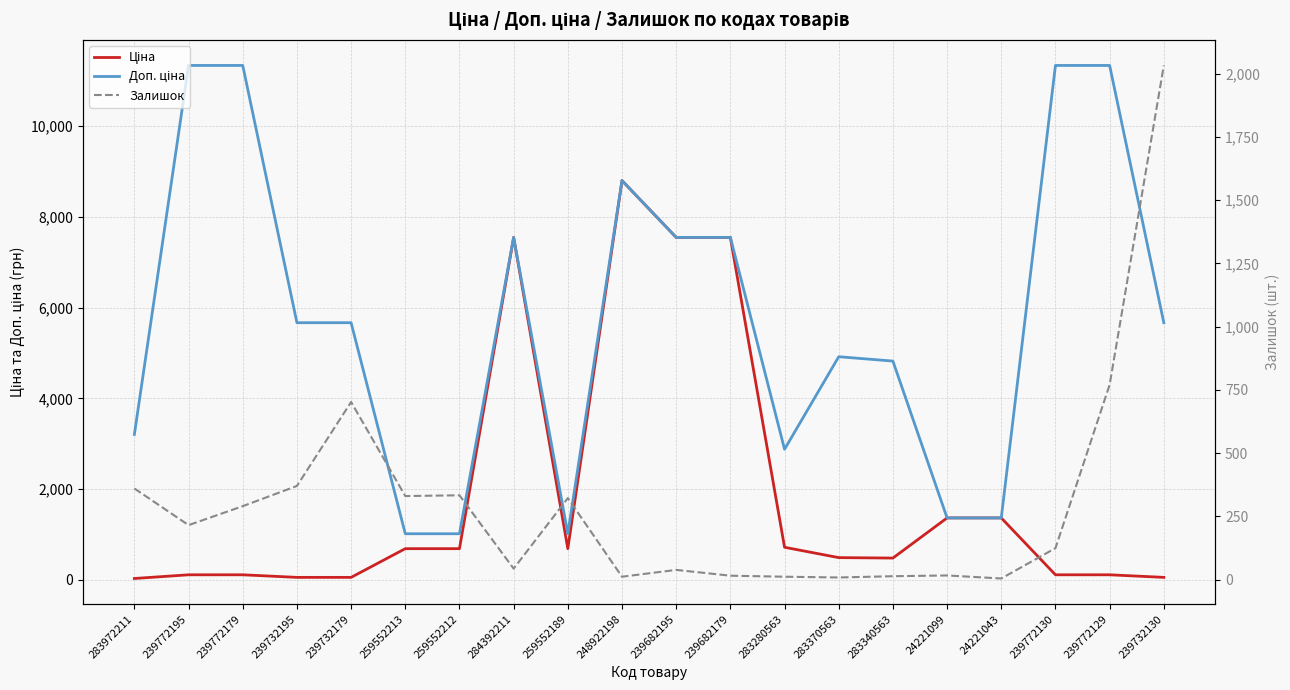

Reading left to right, transcribe all the data shown in this chart.

Ціна: 32.0	113.3	113.3	56.7	56.7	689.1	689.1	7545.9	689.1	8797.6	7545.9	7545.9	719.6	491.7	482.1	1366.3	1366.3	113.3	113.3	56.7
Доп. ціна: 3205.0	11334.0	11334.0	5667.0	5667.0	1017.8	1017.8	7545.9	1017.8	8797.6	7545.9	7545.9	2878.5	4917.4	4821.4	1366.0	1366.0	11334.0	11334.0	5667.0
Залишок: 360.0	215.0	290.0	370.0	702.0	330.0	333.0	43.0	322.0	11.0	38.0	15.0	11.0	8.0	13.0	16.0	4.0	124.0	770.0	2033.0